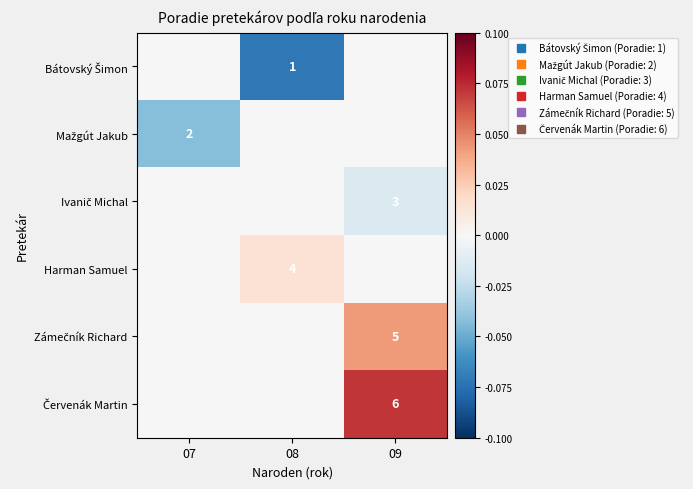

What is the spread (max minus min) of values at 08?

0.1